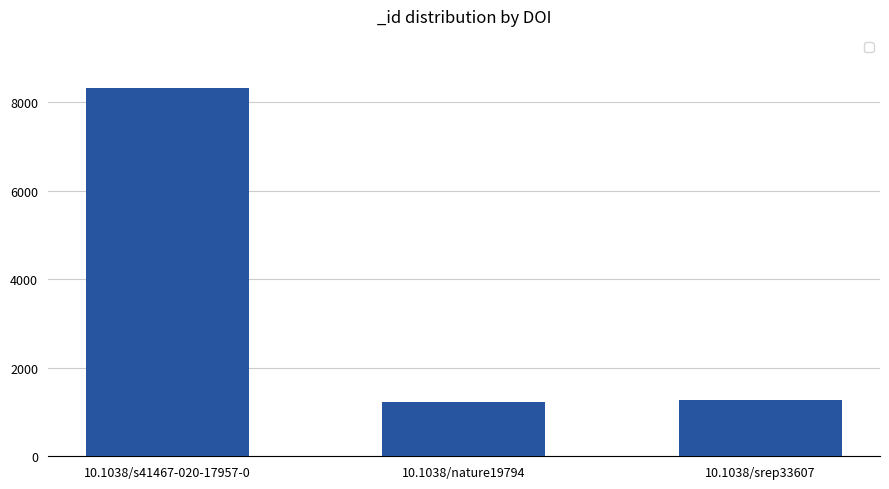

Reading left to right, what are all the values shown in this chart?

10.1038/s41467-020-17957-0=8318	10.1038/nature19794=1226	10.1038/srep33607=1276